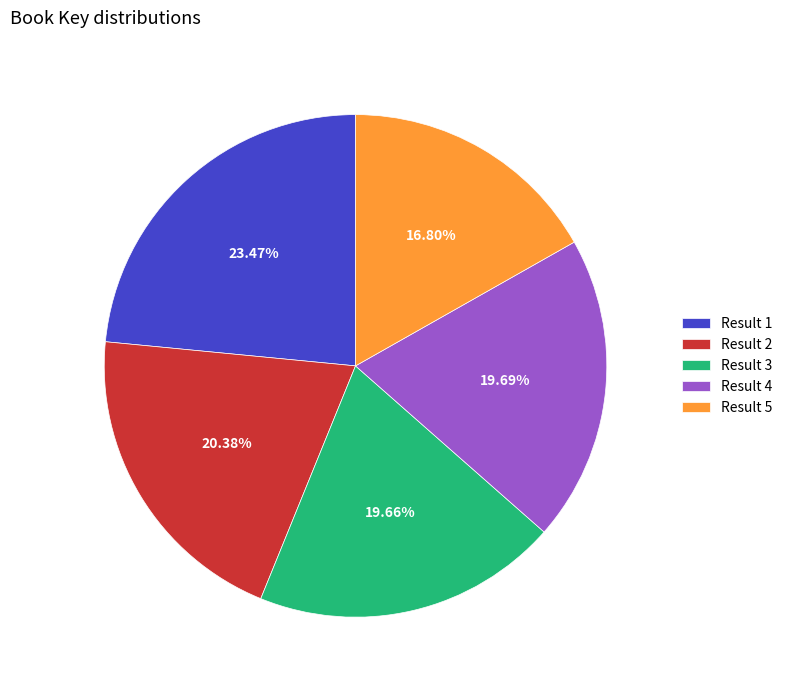

Does any single category account for the majority?

No